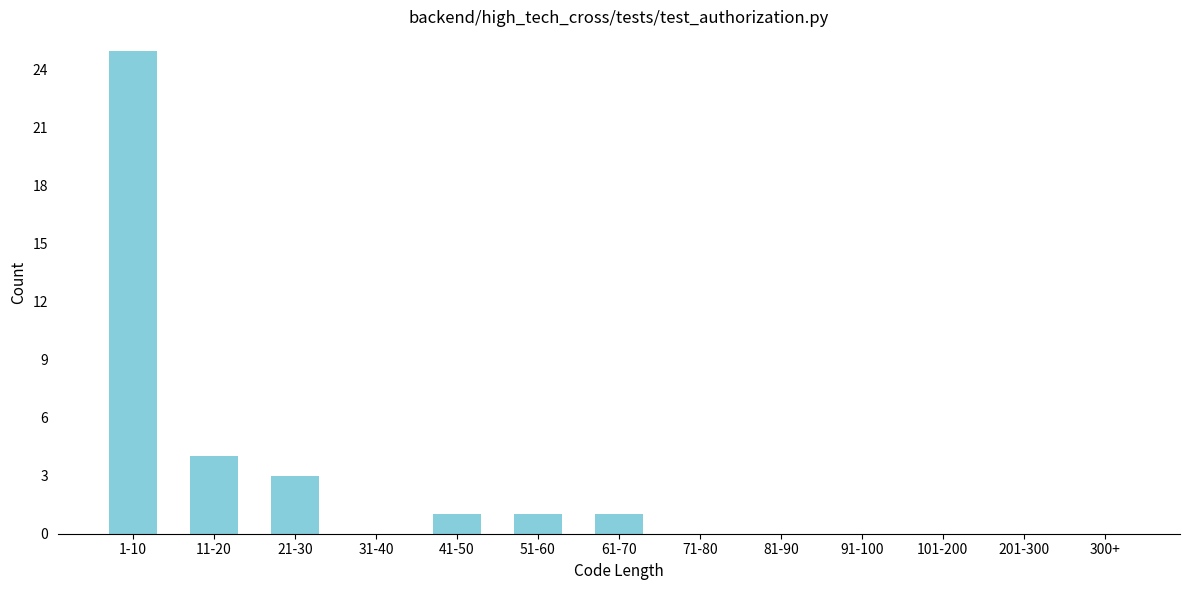

Reading right to left, list all the values displayed in this chart.

300+=0	201-300=0	101-200=0	91-100=0	81-90=0	71-80=0	61-70=1	51-60=1	41-50=1	31-40=0	21-30=3	11-20=4	1-10=25